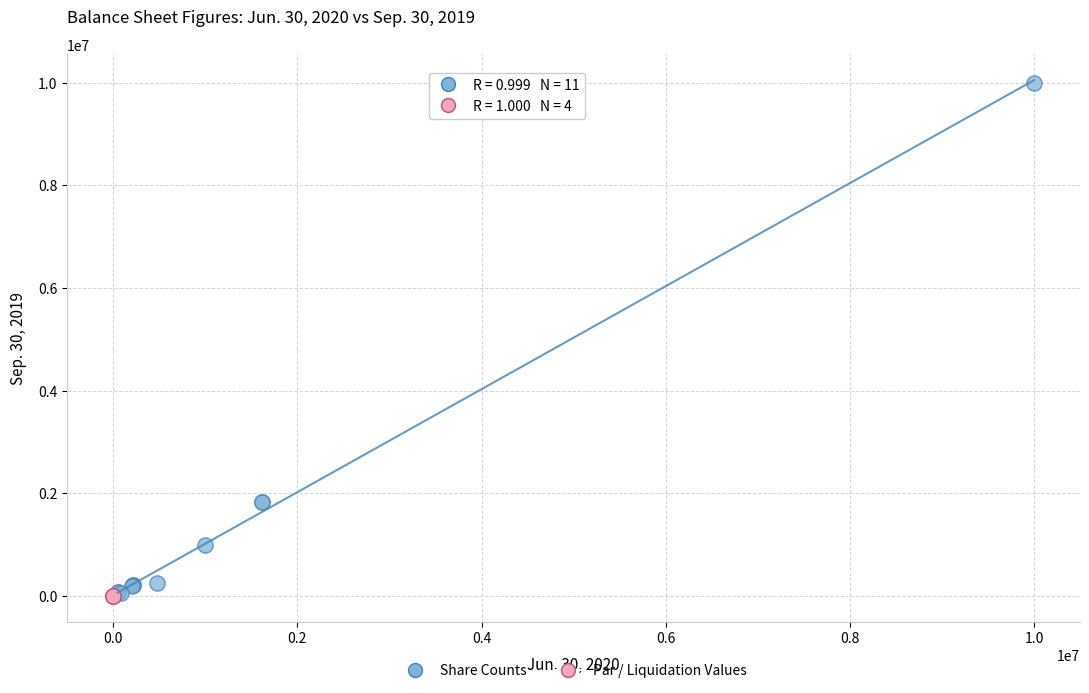

Which series contains the highest Y value?

Share Counts